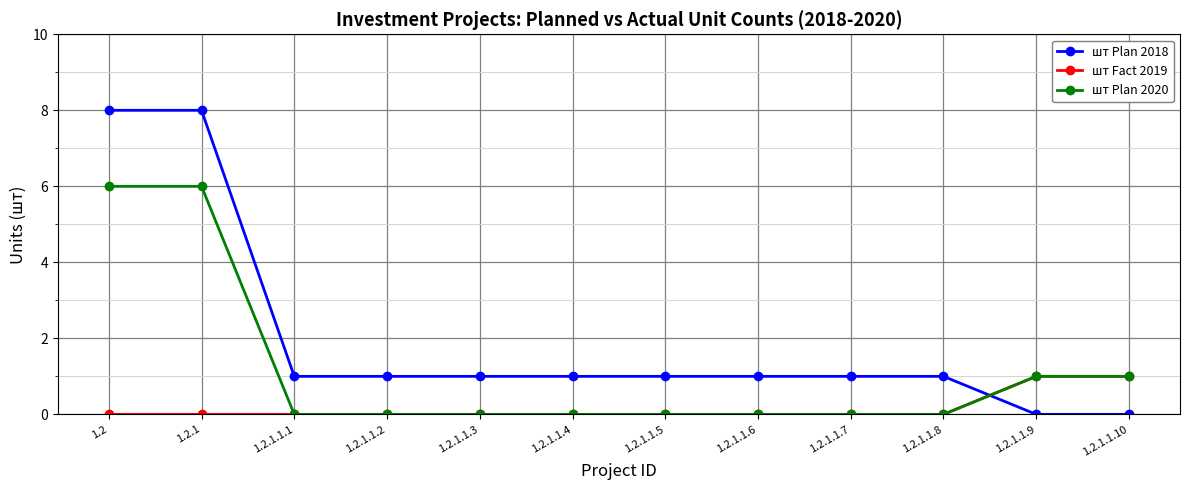

What is the sum of the шт Fact 2019 values at 1.2.1.1.10 and 1.2.1.1.7?

1